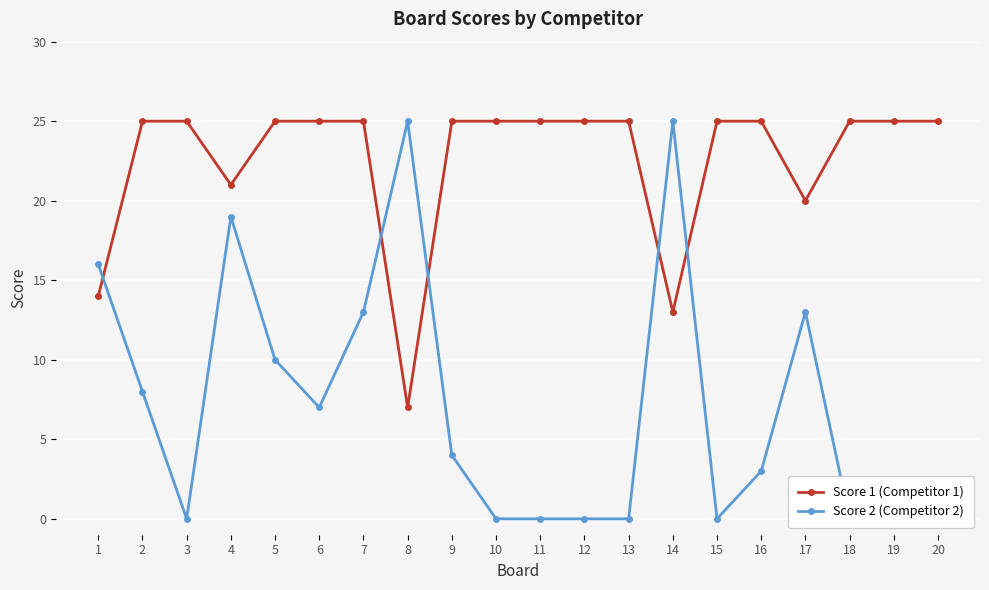

What is the value of the Score 1 (Competitor 1) point at the 13th from the left?

25